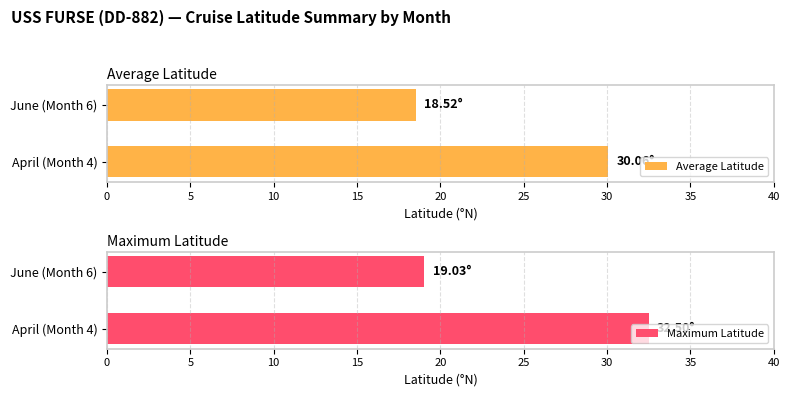

What is the sum of the Average Latitude values at April (Month 4) and June (Month 6)?

48.6